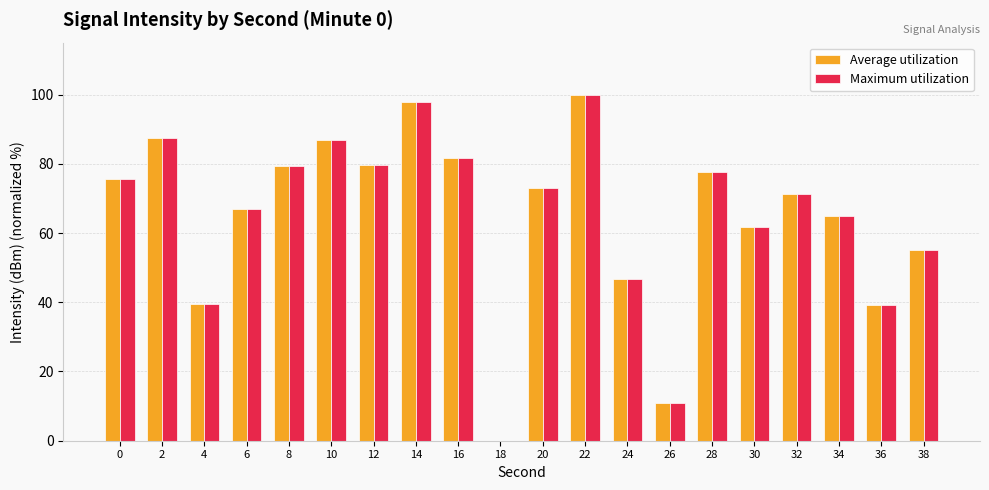

What is the sum of the Maximum utilization values at 12 and 16?

161.4